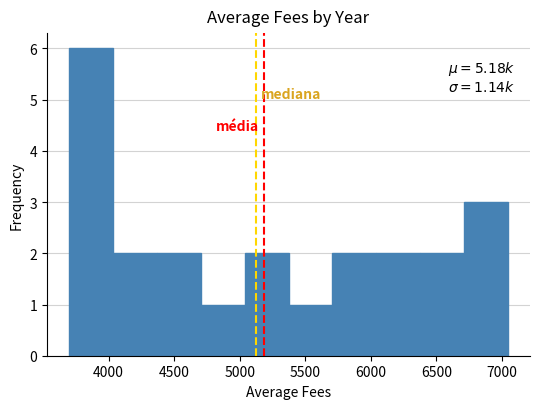

Over which range of the x-axis is the bar tallest?

3700 to 4050